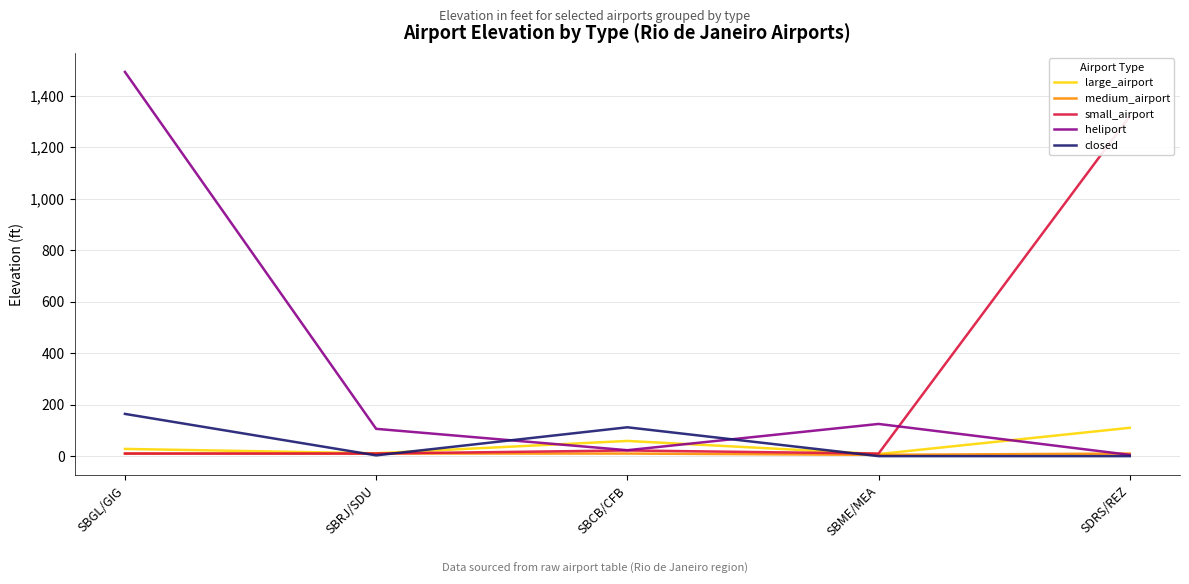

What are all the series names shown in the legend?

large_airport, medium_airport, small_airport, heliport, closed